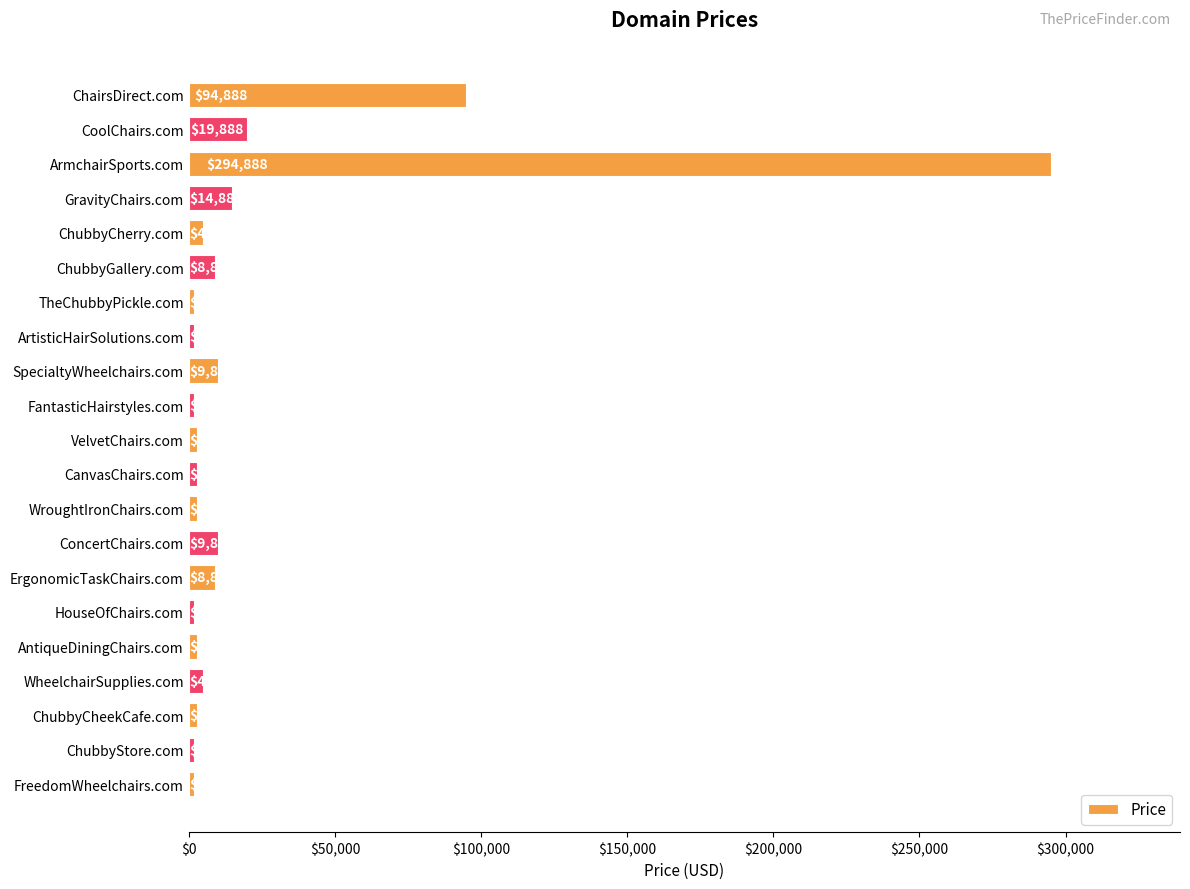

What position from the top is SpecialtyWheelchairs.com?

9